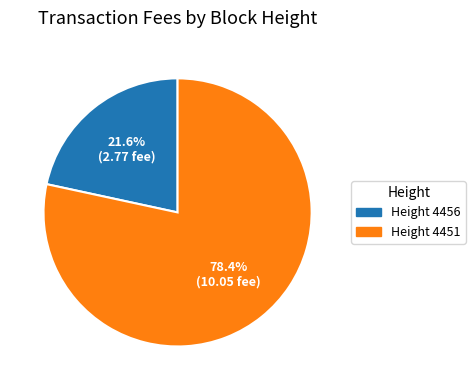

What is the majority slice?

Height 4451